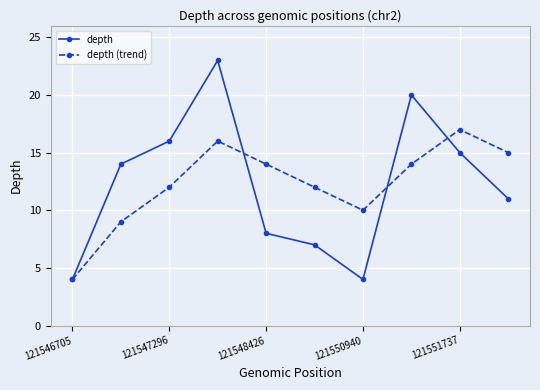

How many lines are shown in the chart?

2